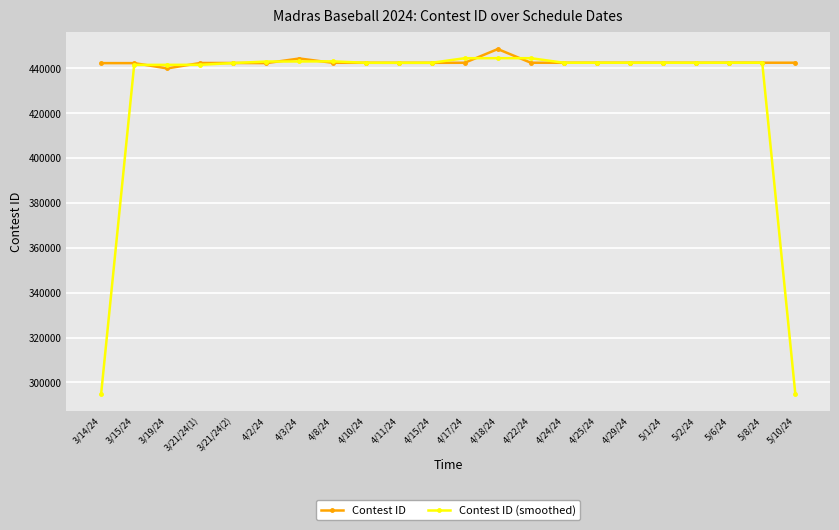

Which series has the largest total across all categories?

Contest ID